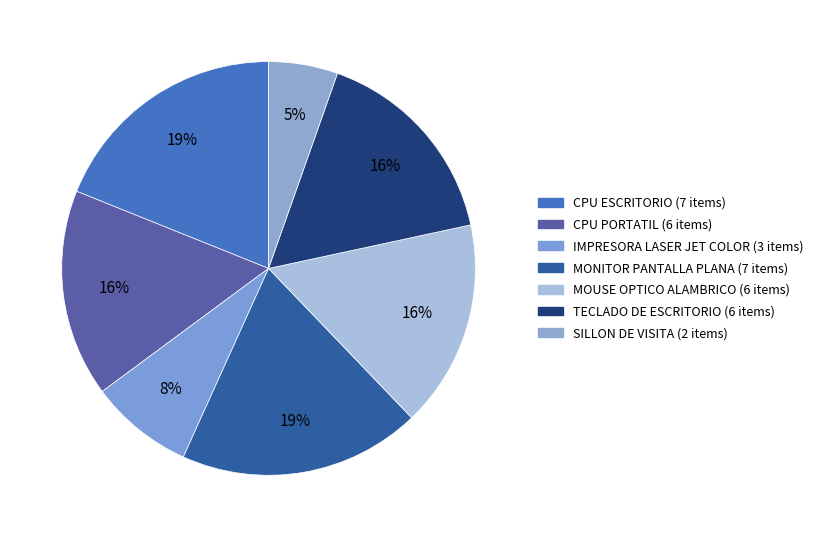

Which category has the biggest portion of the pie?

CPU ESCRITORIO